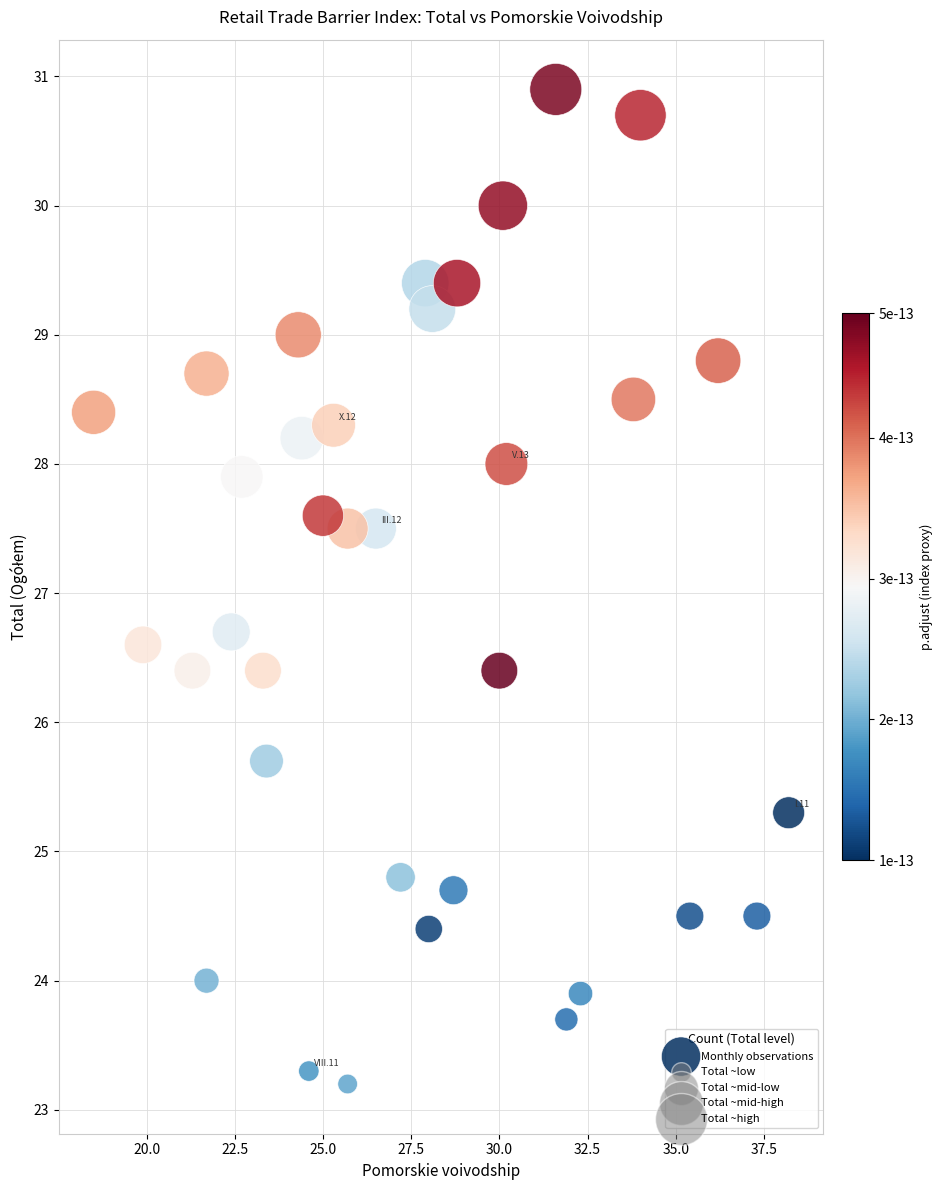

What is the range of Y values (max minus min)?

7.7